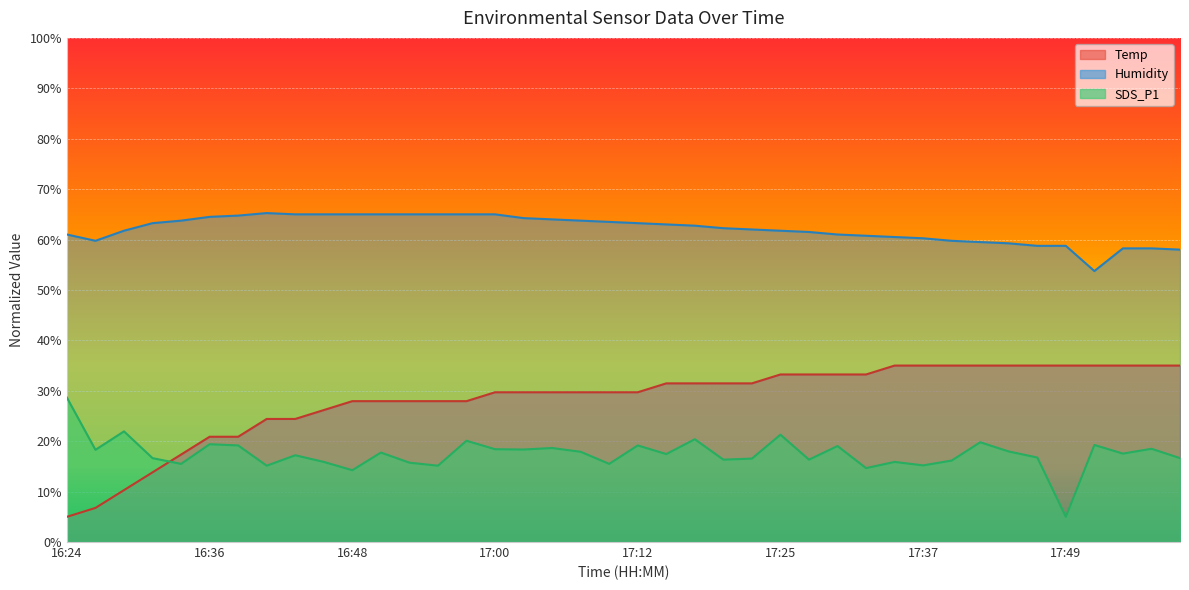

How many data points in Temp are above 29?

25